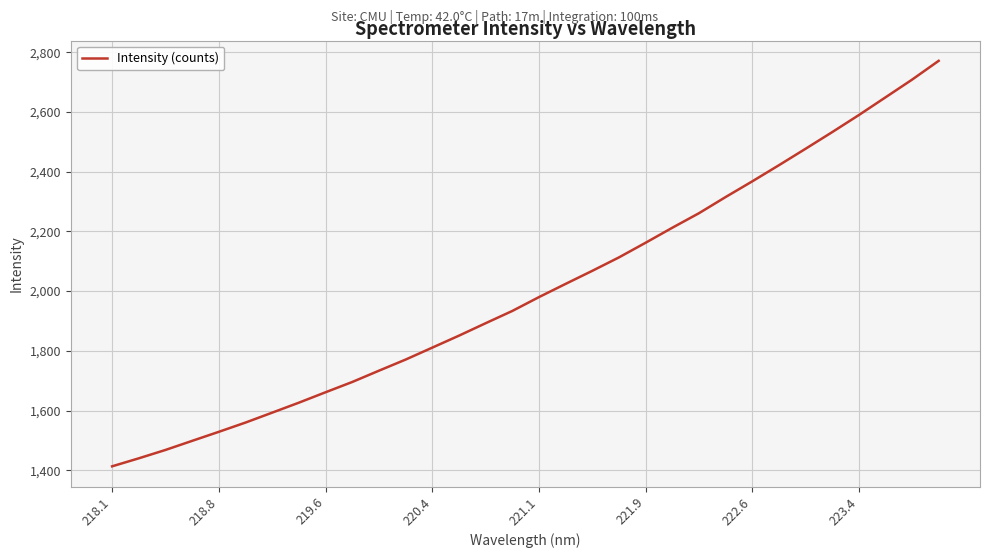

What is the smallest value displayed?

1413.2